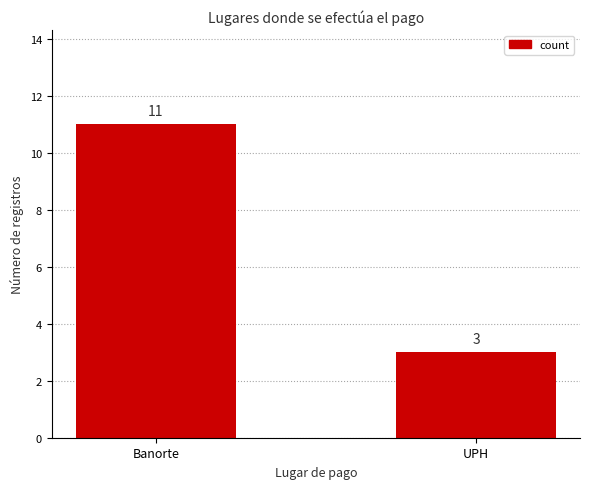

Reading right to left, list all the values displayed in this chart.

3	11